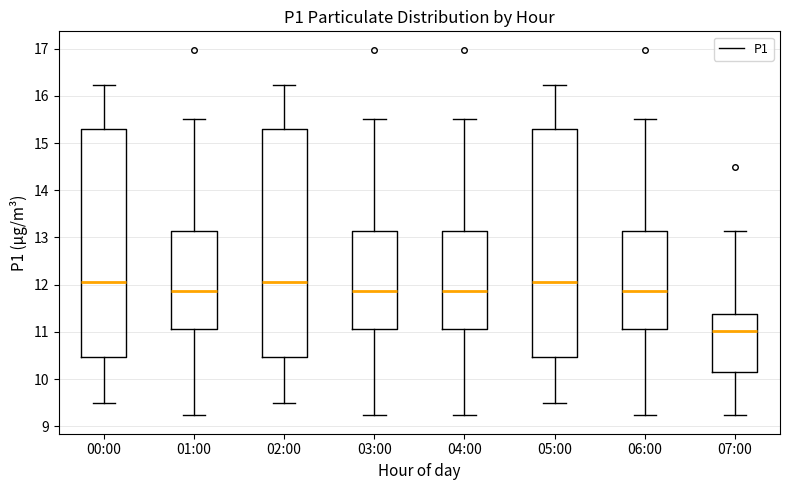

Where does the upper whisker of the box for 04:00 end on the y-axis? The values are not printed on the chart, so give them approximately, as read against the axis.

15.5